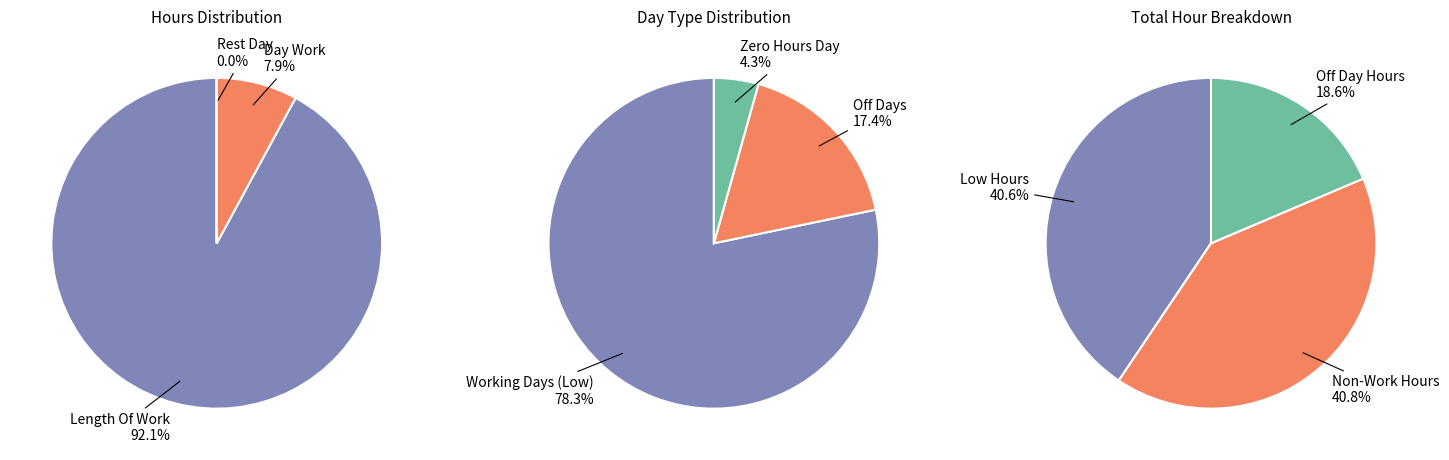

How much of the chart is everything except Day Work?

92.1%